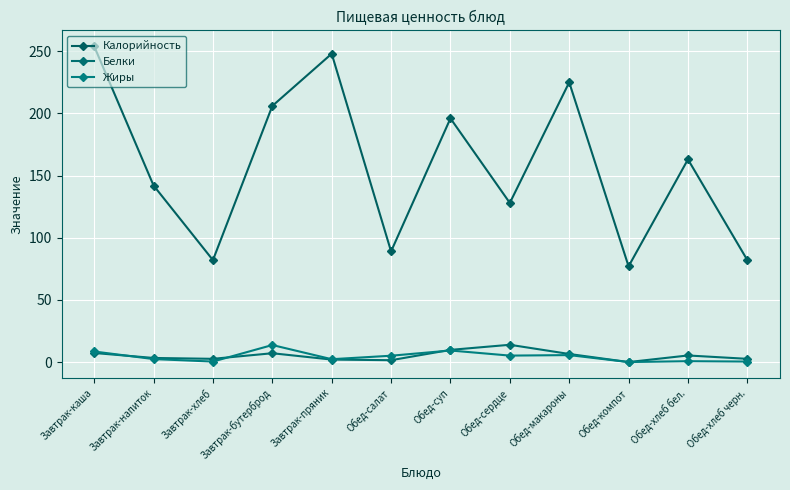

List the series in order of their peak value, lowest first.

Жиры, Белки, Калорийность